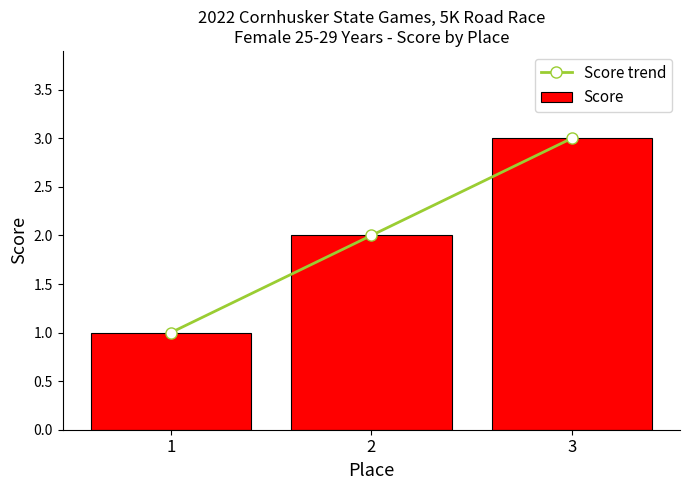

What is the maximum value shown in the chart?

3